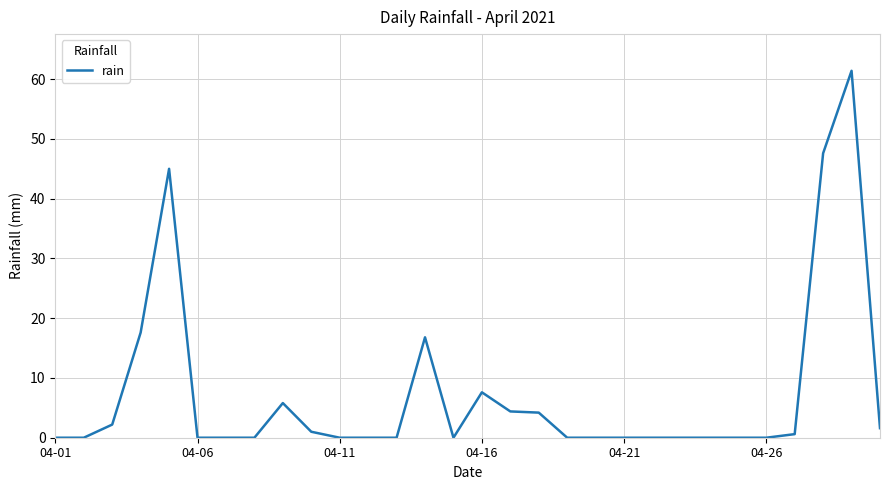

What is the difference between the maximum and minimum values?

61.4